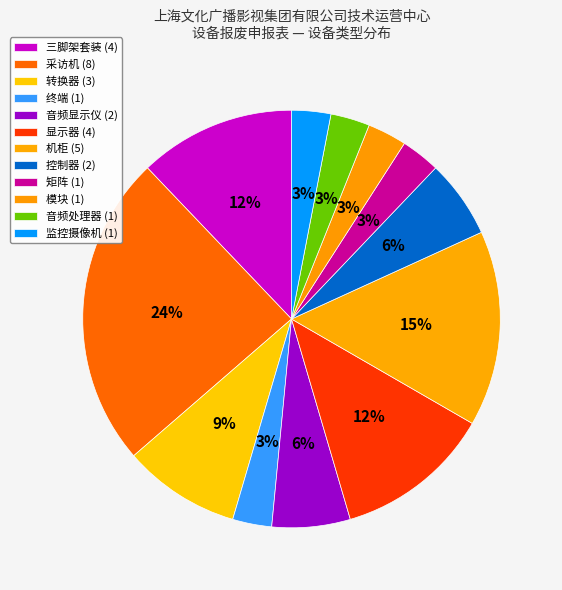

Is there a majority slice in this chart?

No